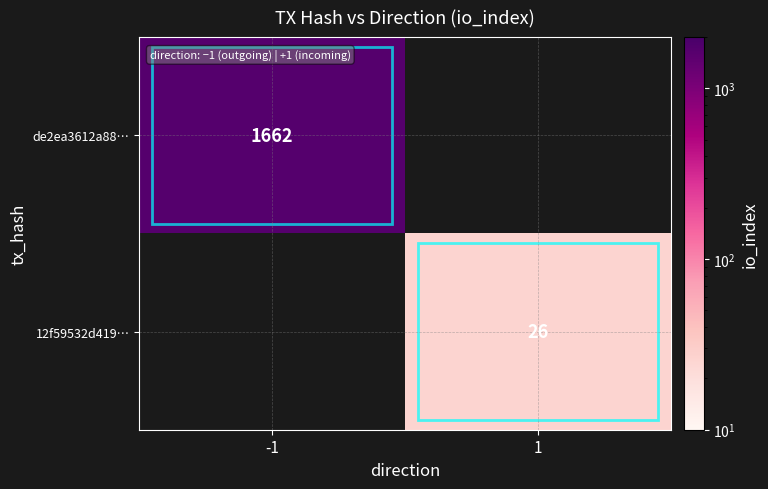

Is it true that 12f59532d419… equals 26 at 1?

True